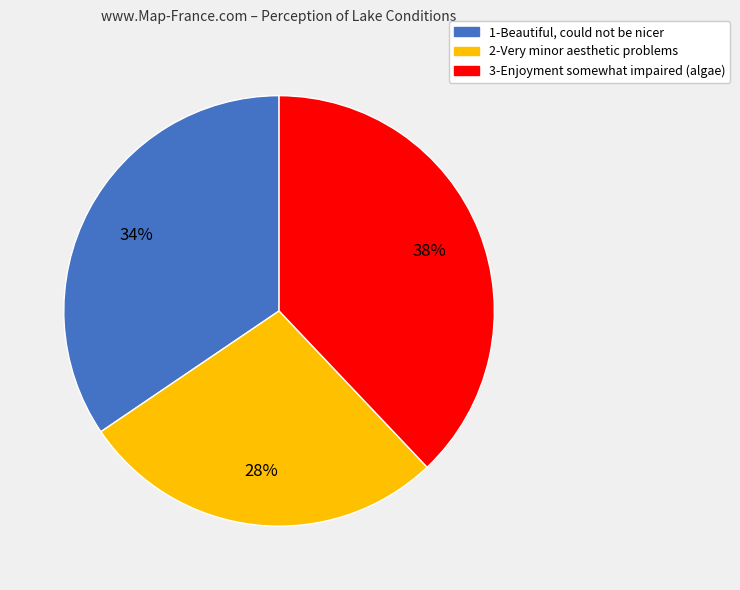

To the nearest percent, what is the difference between the largest and smallest slice percentages?

10%